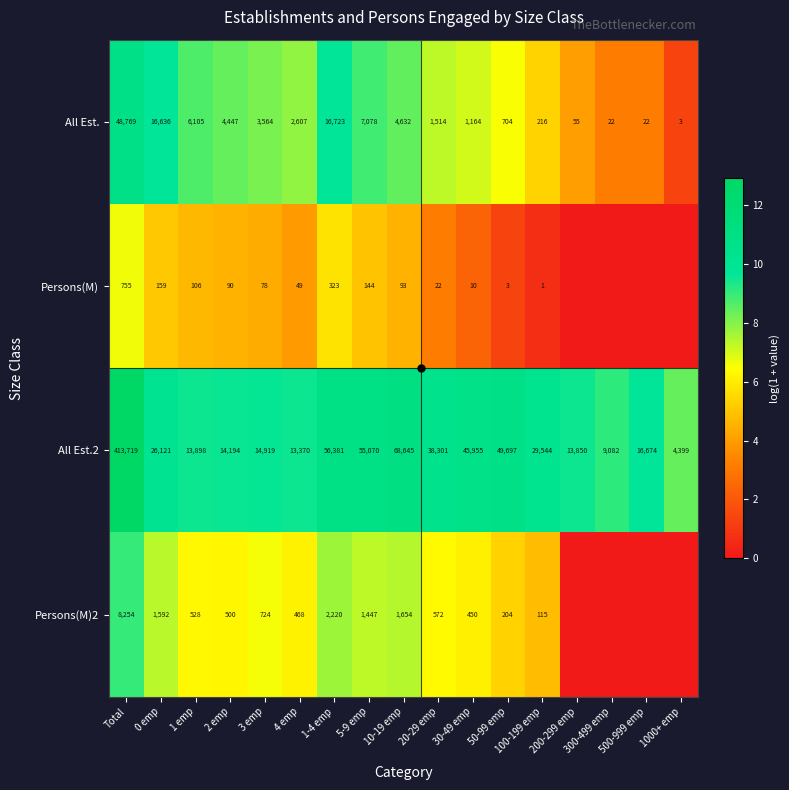

What is the maximum value shown in the chart?

12.9